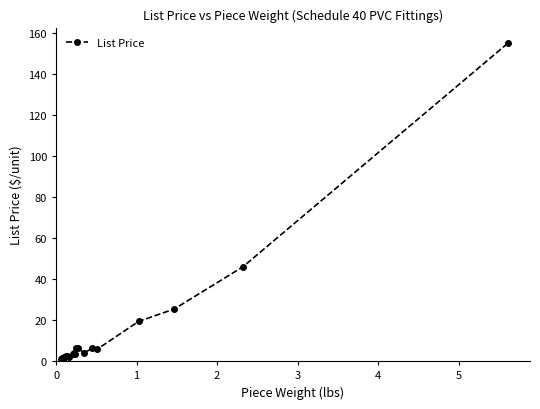

How many distinct data groups are displayed?

1